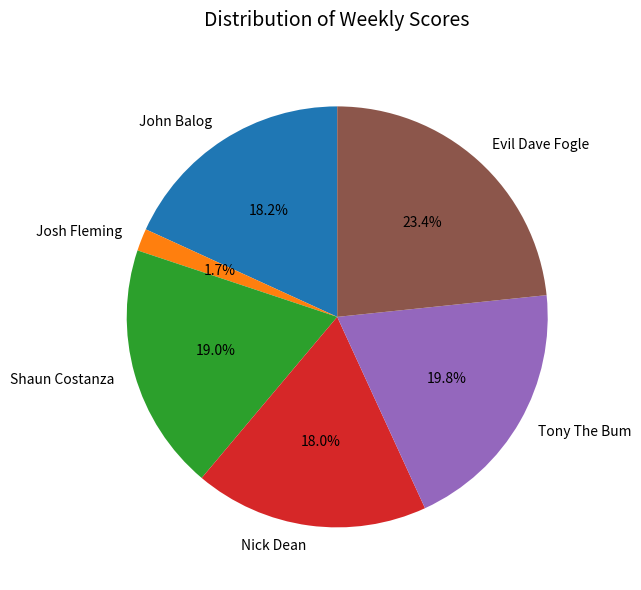

To the nearest percent, what is the combined percentage of Josh Fleming and Shaun Costanza?

21%